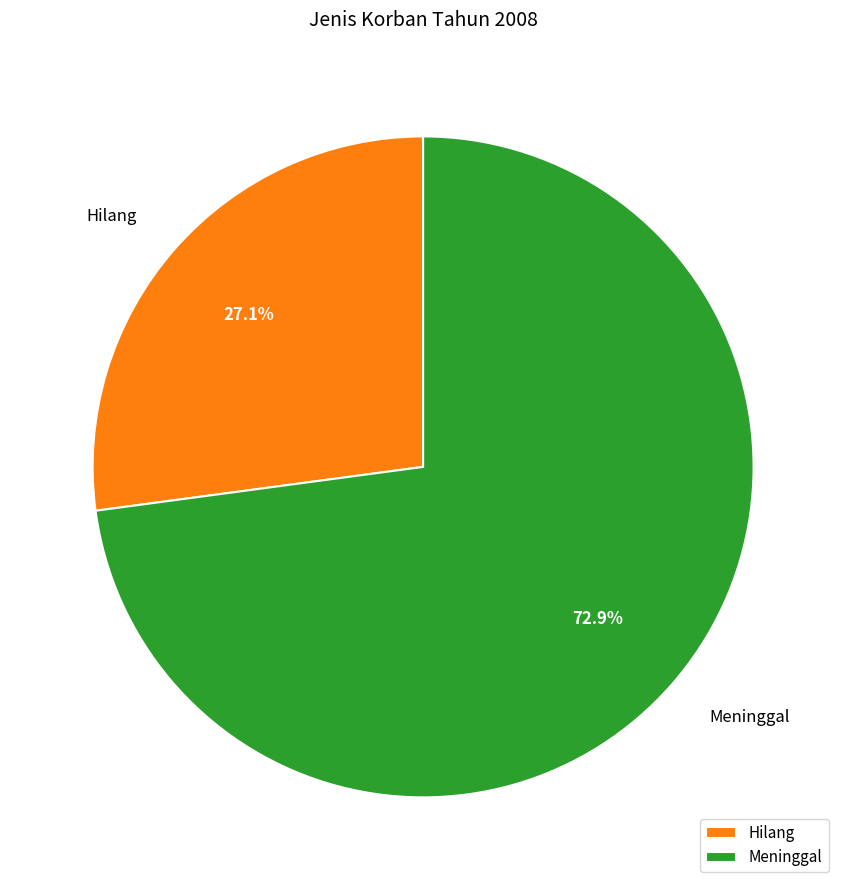

Which has a higher value, Hilang or Meninggal?

Meninggal